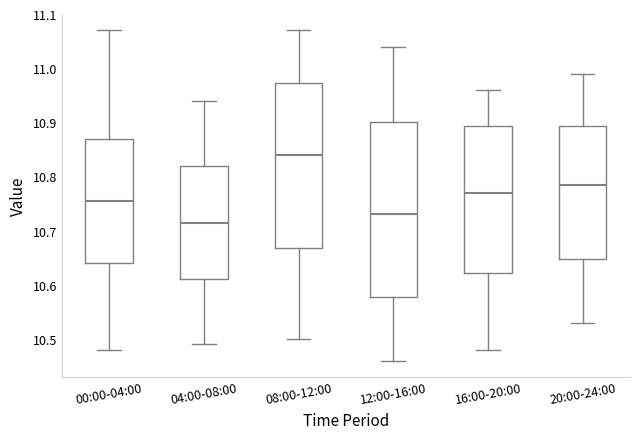

Reading left to right, read every box against the y-axis: the position of its median line, the range the box covers, and the ends of its whiskers. The values are not printed on the chart, so give them approximately, as read against the axis.

00:00-04:00: median 10.76, box 10.64 to 10.87, whiskers 10.48 to 11.07
04:00-08:00: median 10.72, box 10.61 to 10.82, whiskers 10.49 to 10.94
08:00-12:00: median 10.84, box 10.67 to 10.97, whiskers 10.50 to 11.07
12:00-16:00: median 10.73, box 10.58 to 10.90, whiskers 10.46 to 11.04
16:00-20:00: median 10.77, box 10.62 to 10.89, whiskers 10.48 to 10.96
20:00-24:00: median 10.79, box 10.65 to 10.89, whiskers 10.53 to 10.99